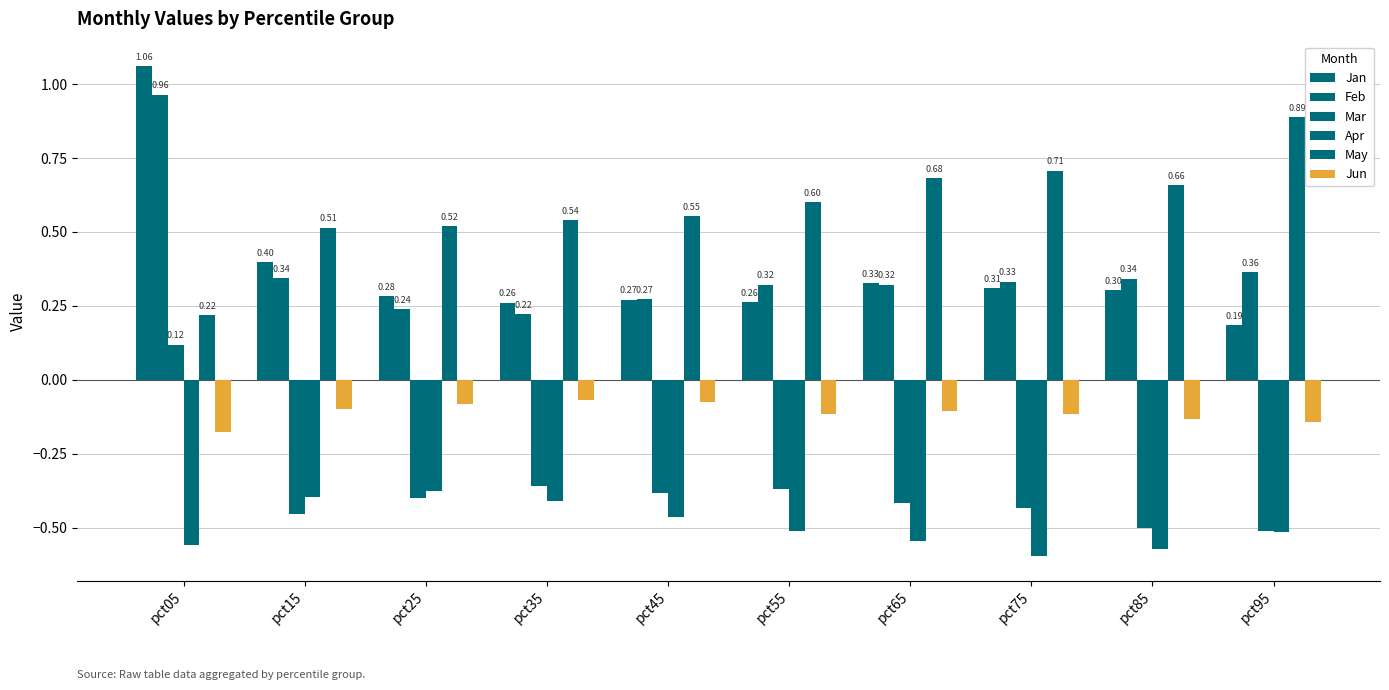

Are the bars horizontal?

No